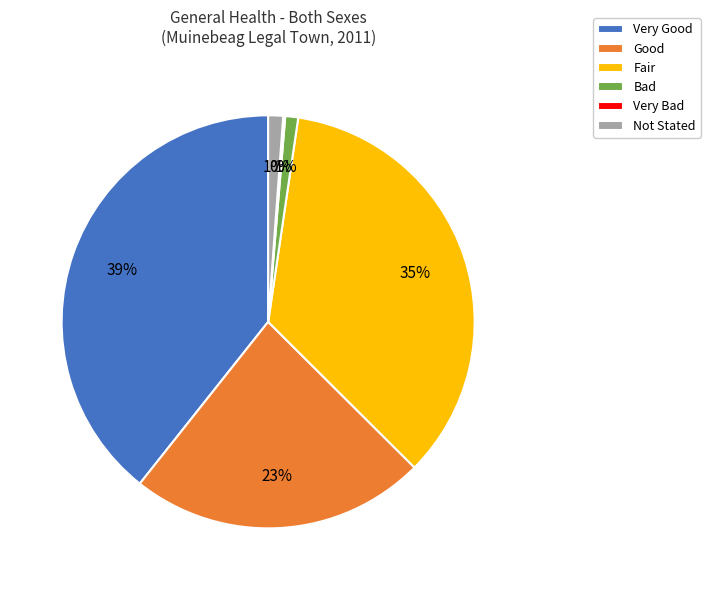

Which has a higher value, Not Stated or Good?

Good